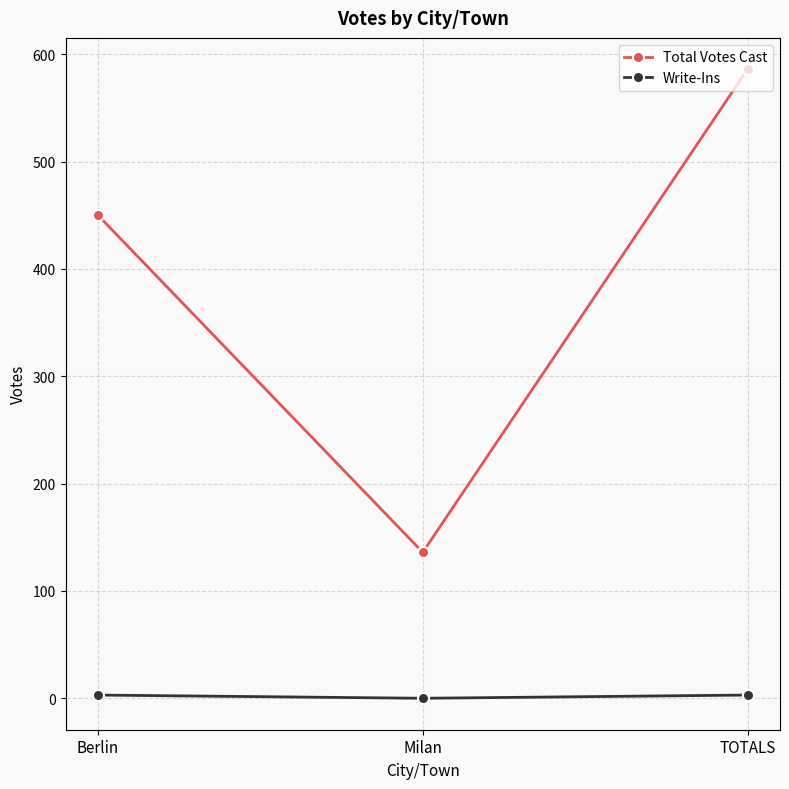

What is the average value of the Write-Ins series?

2